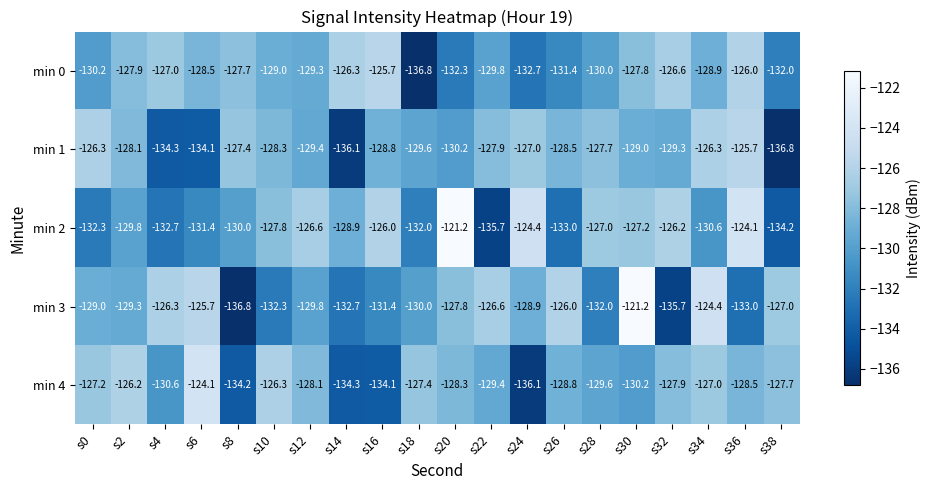

How many categories are shown in the chart?

20